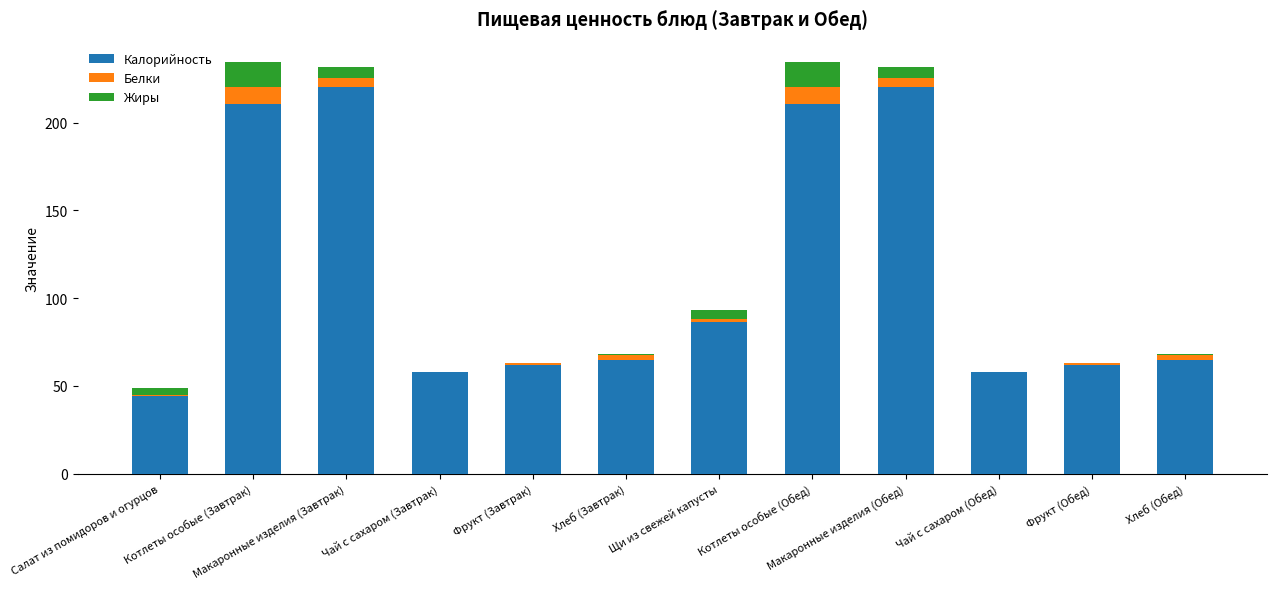

What is the maximum value for Калорийность?

220.5